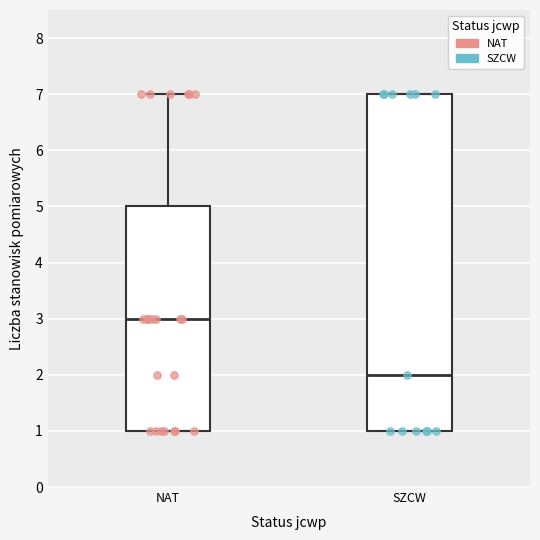

Reading left to right, transcribe this box plot: for each box, give where its median line is, the range the box spans, and where its two whiskers end, as read against the y-axis. The values are not printed on the chart, so give them approximately, as read against the axis.

NAT: median 3, box 1 to 5, whiskers 1 to 7
SZCW: median 2, box 1 to 7, whiskers 1 to 7